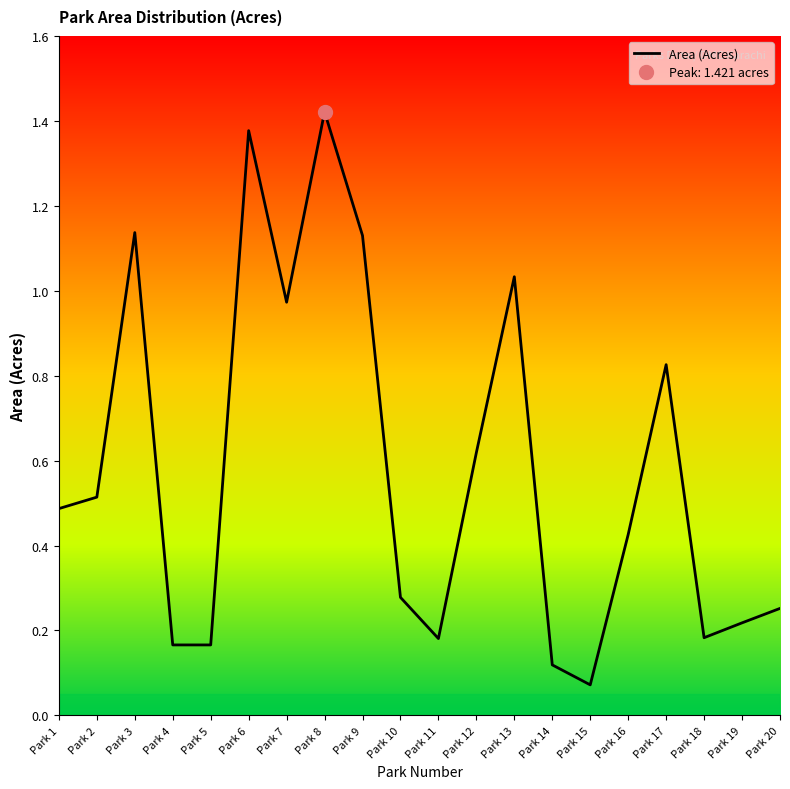

Reading right to left, list all the values displayed in this chart.

0.3	0.2	0.2	0.8	0.4	0.1	0.1	1.0	0.6	0.2	0.3	1.1	1.4	1.0	1.4	0.2	0.2	1.1	0.5	0.5